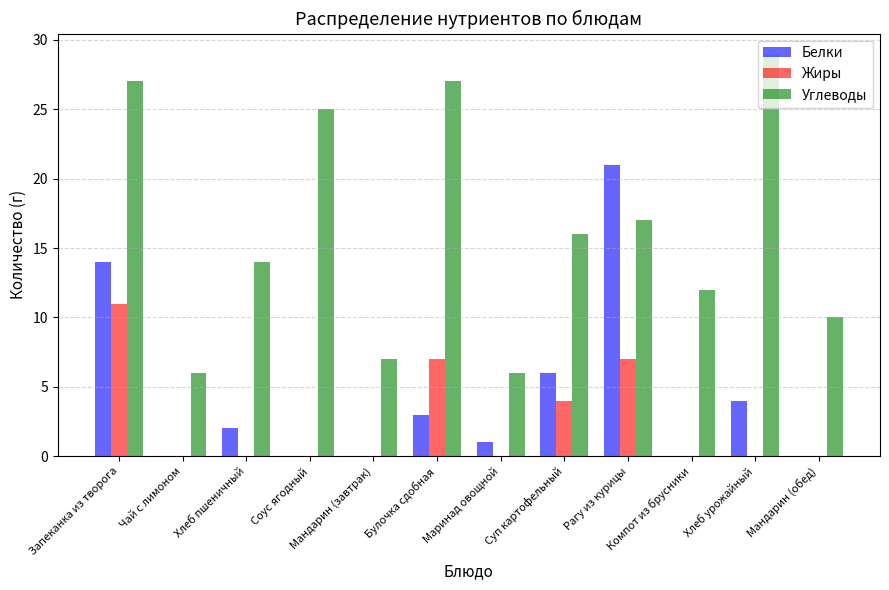

What is the difference between the Белки values at Рагу из курицы and Компот из брусники?

21